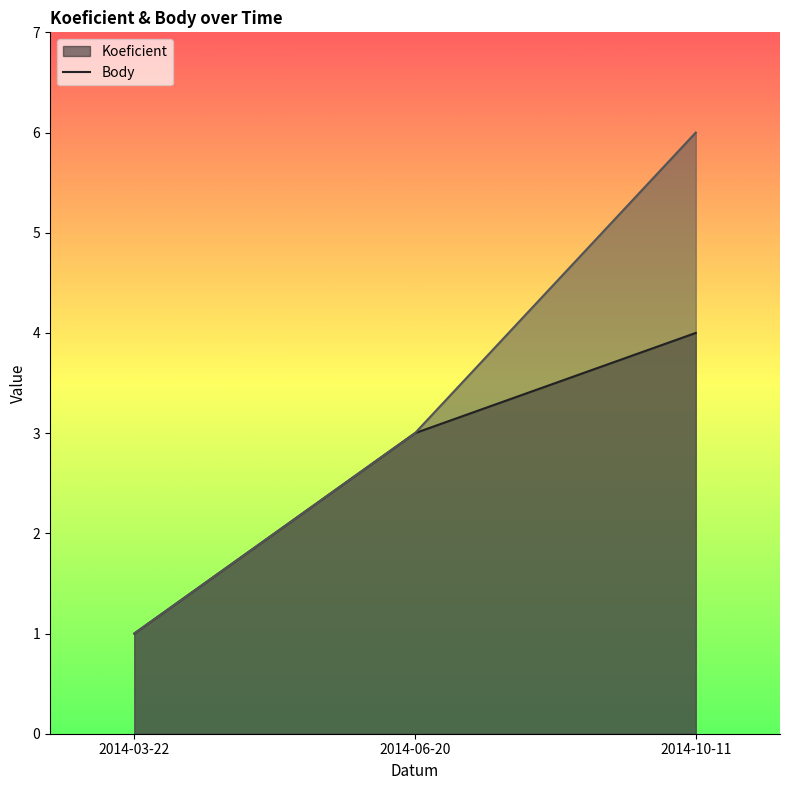

Reading left to right, transcribe all the data shown in this chart.

Koeficient: 2014-03-22=1	2014-06-20=3	2014-10-11=4
Body: 2014-03-22=1	2014-06-20=3	2014-10-11=6